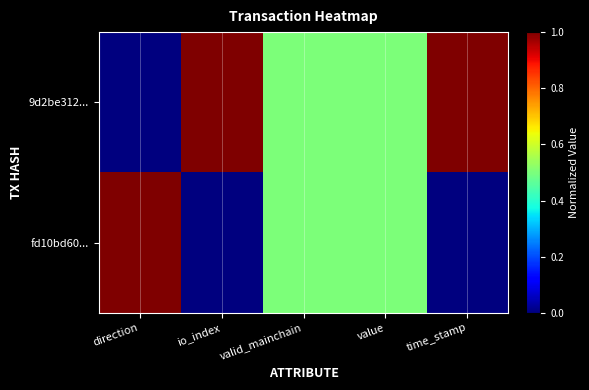

How many series are shown in this chart?

2